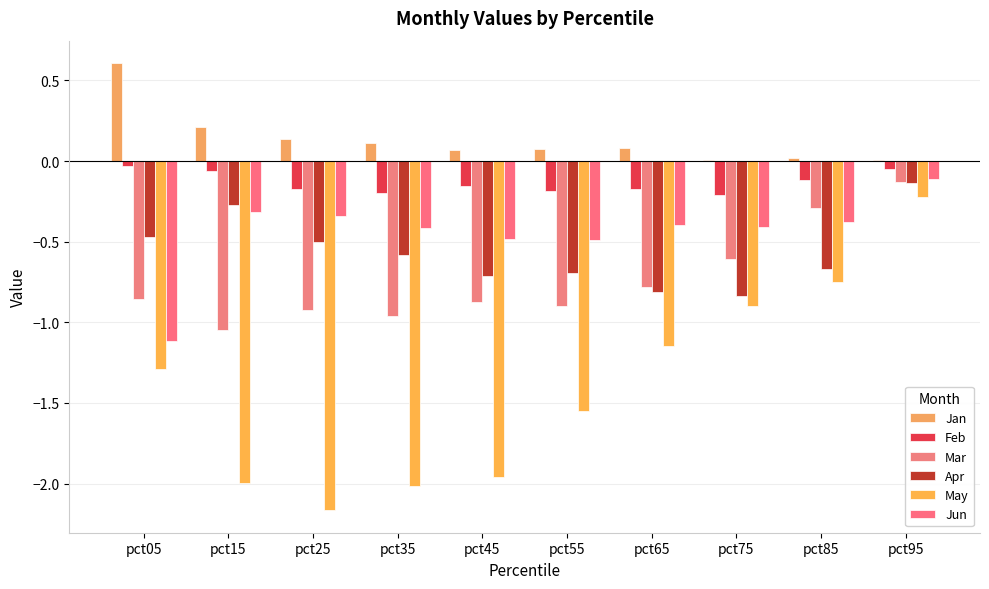

True or false: Jan has a value of 0.2 at pct25.

False